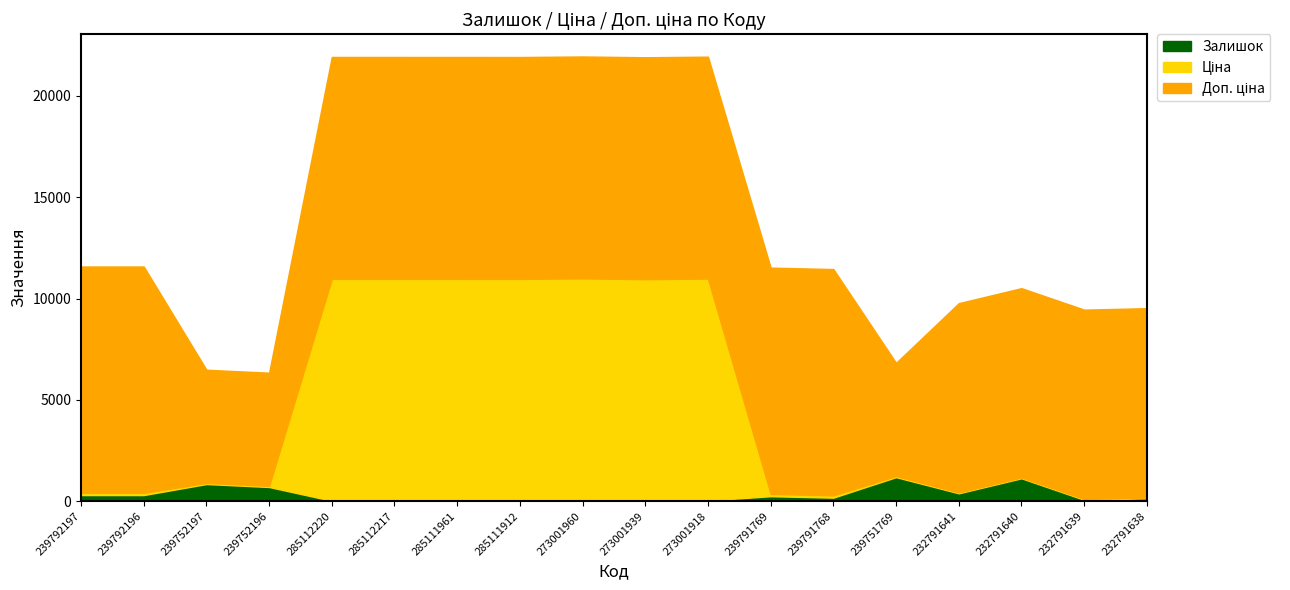

What is the lowest value of the Залишок series?

4.0